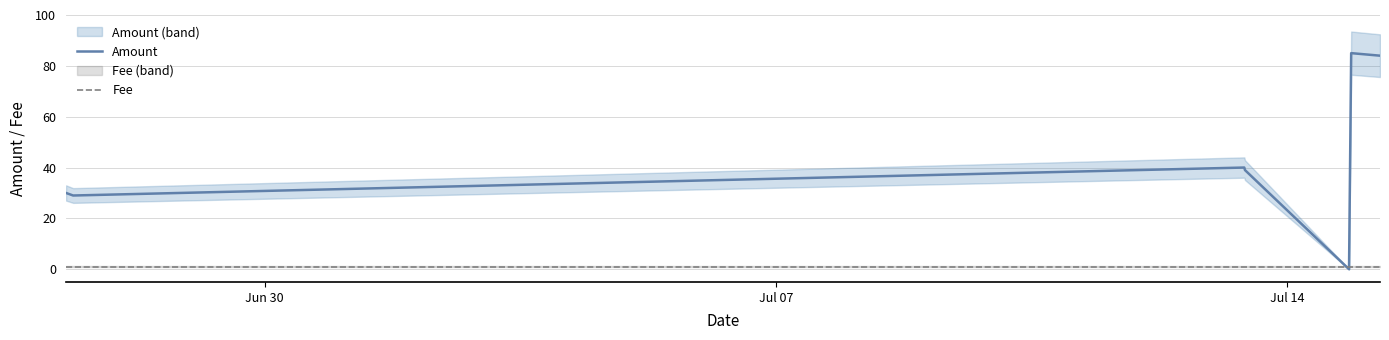

At how many categories does at least one series exceed 45?

2